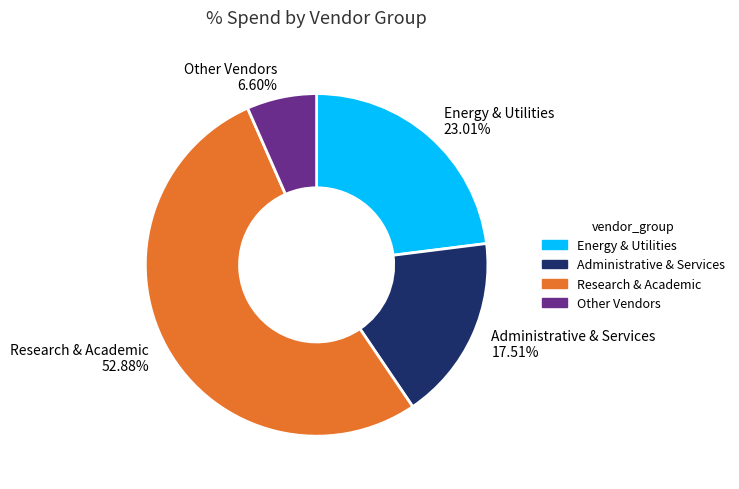

Is there any slice that represents more than half of the pie?

Yes